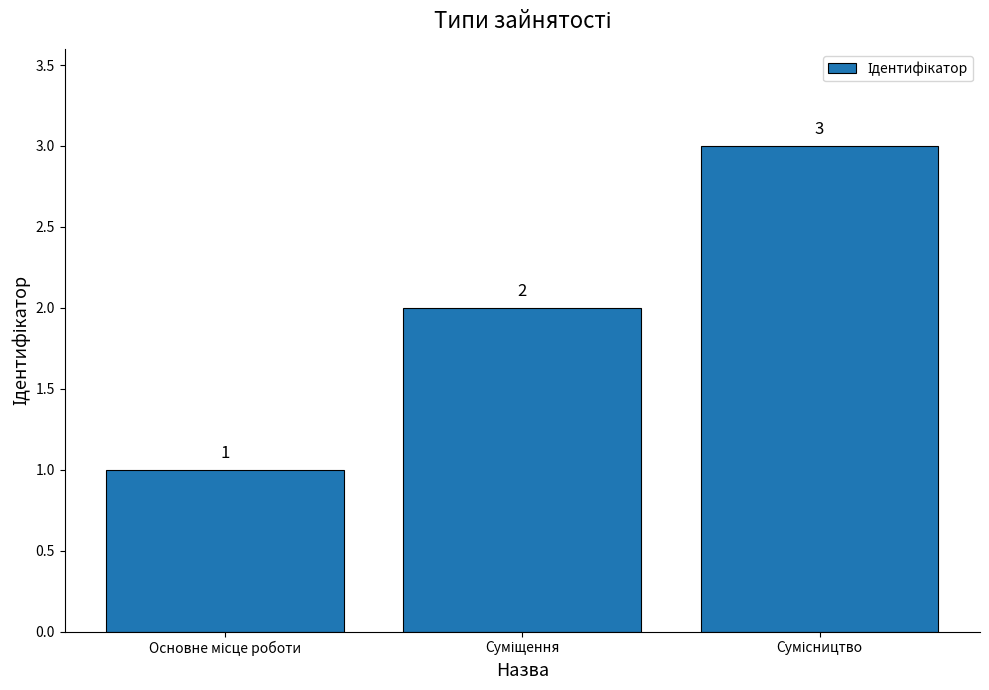

What is the maximum value shown in the chart?

3